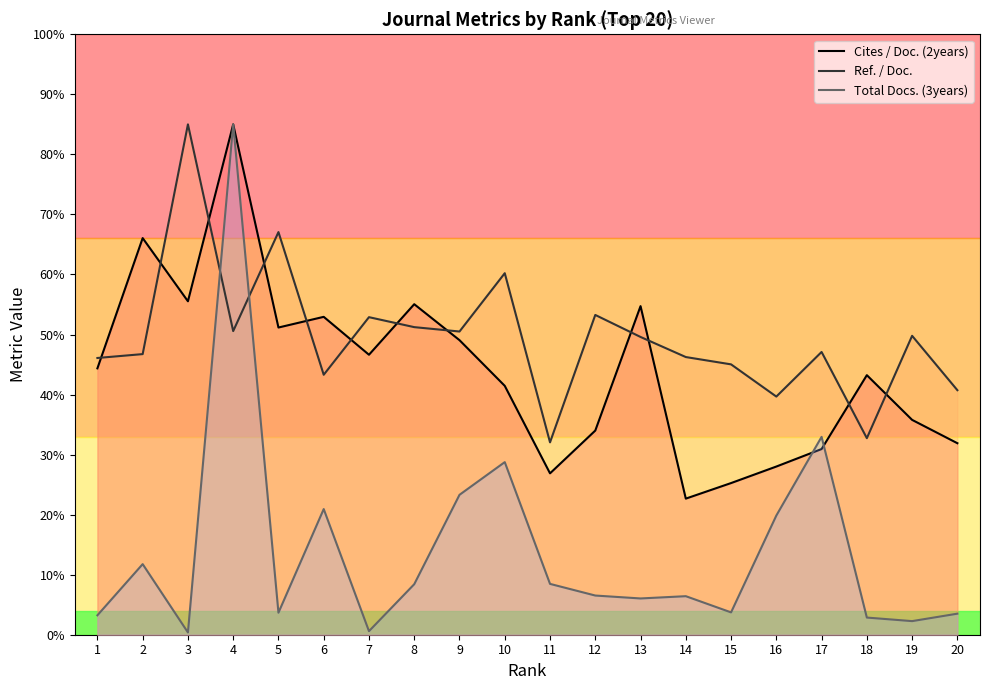

How many interior local peaks does the Cites / Doc. (2years) series have?

6